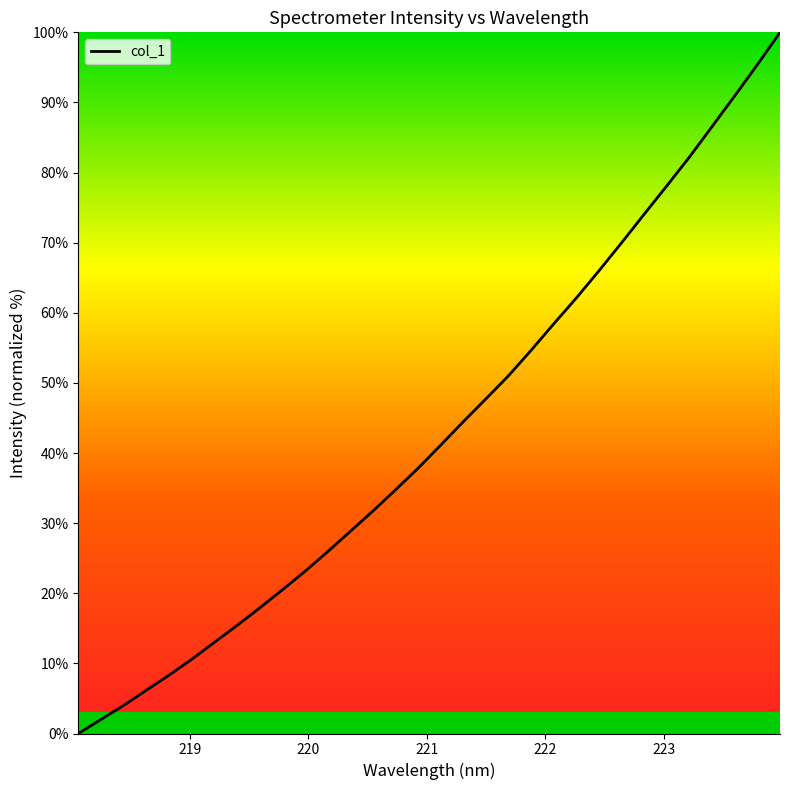

What is the average value?

43.2